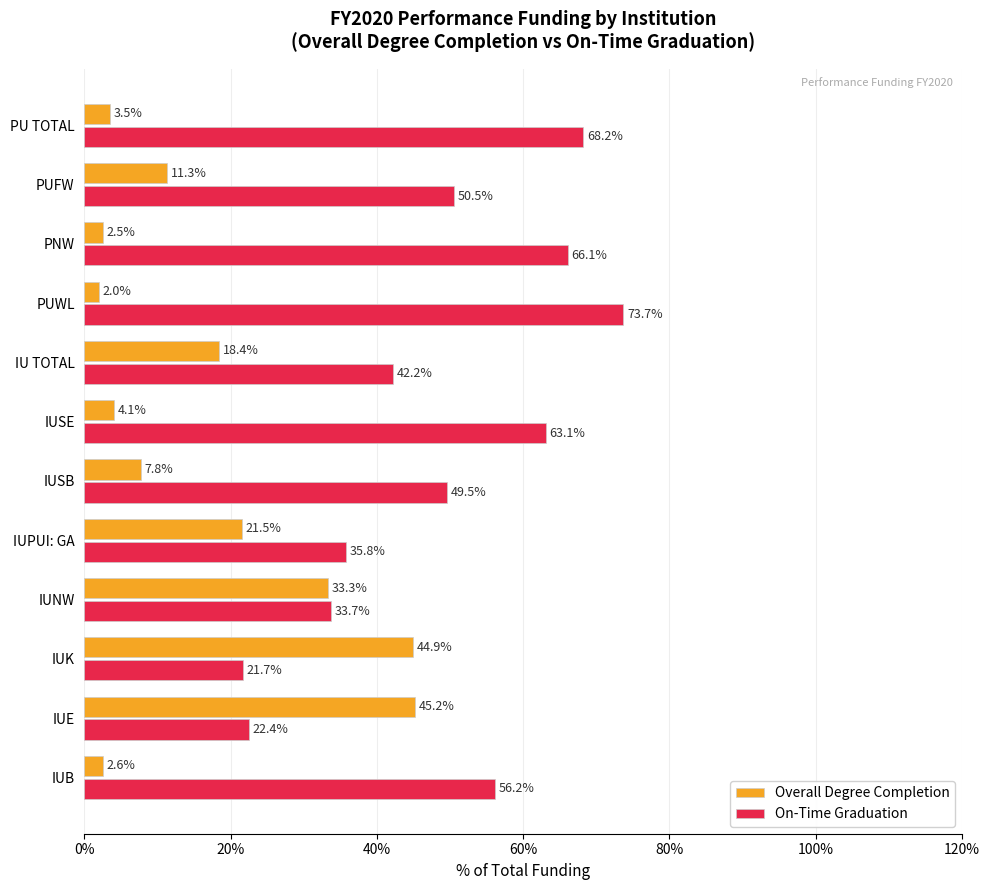

List the labels in order of Overall Degree Completion value, smallest first.

PUWL, PNW, IUB, PU TOTAL, IUSE, IUSB, PUFW, IU TOTAL, IUPUI: GA, IUNW, IUK, IUE